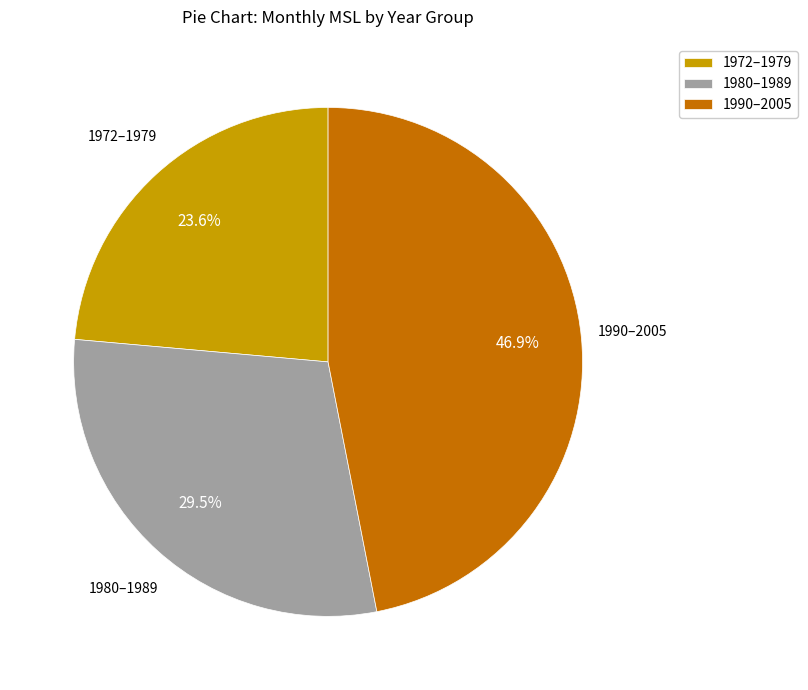

Rank the categories by value from lowest to highest.

1972–1979, 1980–1989, 1990–2005